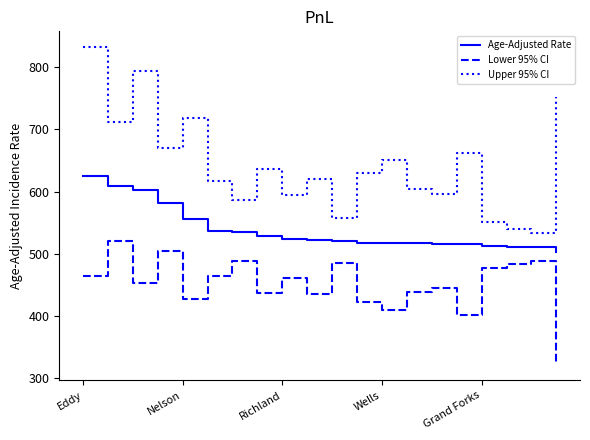

Rank the series by their average value, from highest to lowest.

Upper 95% CI, Age-Adjusted Rate, Lower 95% CI